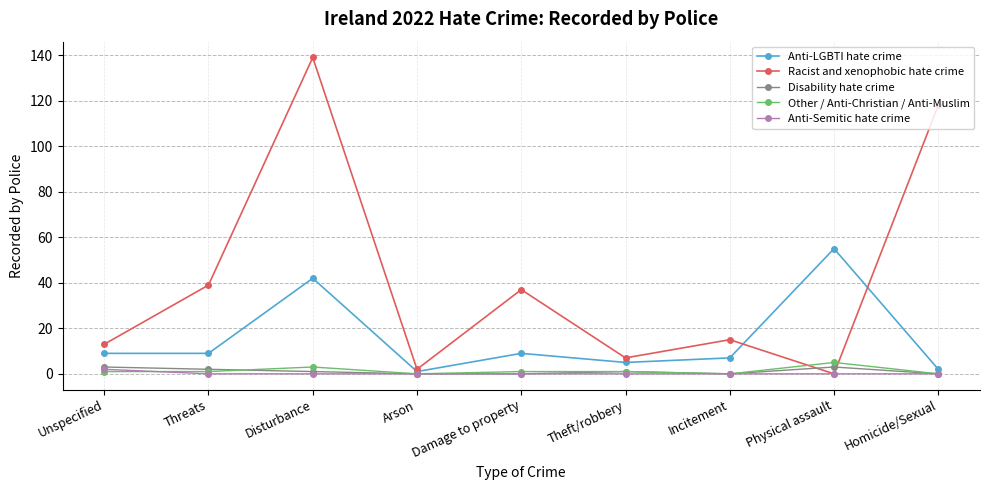

Reading left to right, extract all data points from this chart.

Anti-LGBTI hate crime: Unspecified=9	Threats=9	Disturbance=42	Arson=1	Damage to property=9	Theft/robbery=5	Incitement=7	Physical assault=55	Homicide/Sexual=2
Racist and xenophobic hate crime: Unspecified=13	Threats=39	Disturbance=139	Arson=2	Damage to property=37	Theft/robbery=7	Incitement=15	Physical assault=0	Homicide/Sexual=118
Disability hate crime: Unspecified=3	Threats=2	Disturbance=1	Arson=0	Damage to property=0	Theft/robbery=1	Incitement=0	Physical assault=3	Homicide/Sexual=0
Other / Anti-Christian / Anti-Muslim: Unspecified=1	Threats=1	Disturbance=3	Arson=0	Damage to property=1	Theft/robbery=1	Incitement=0	Physical assault=5	Homicide/Sexual=0
Anti-Semitic hate crime: Unspecified=2	Threats=0	Disturbance=0	Arson=0	Damage to property=0	Theft/robbery=0	Incitement=0	Physical assault=0	Homicide/Sexual=0